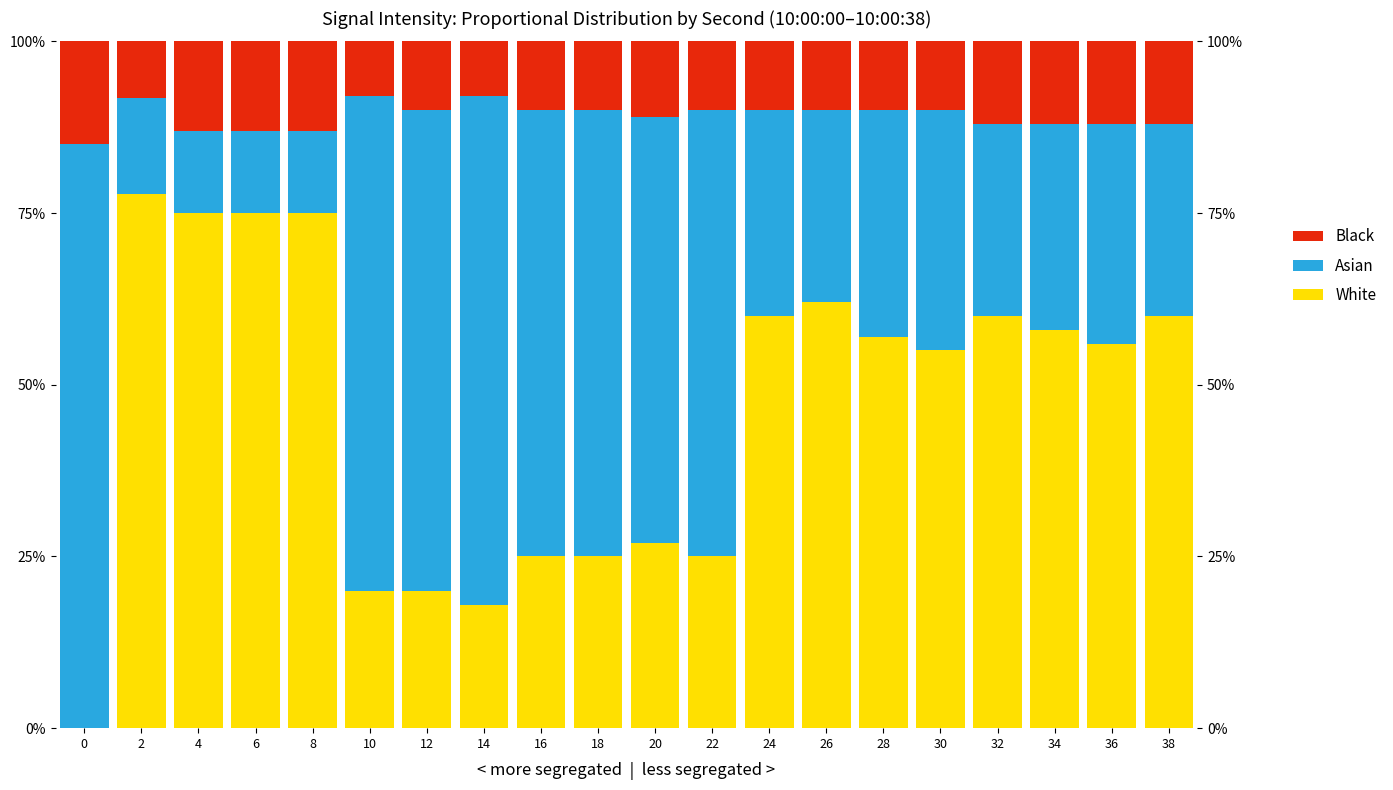

What is the highest value of the Asian series?

85.0